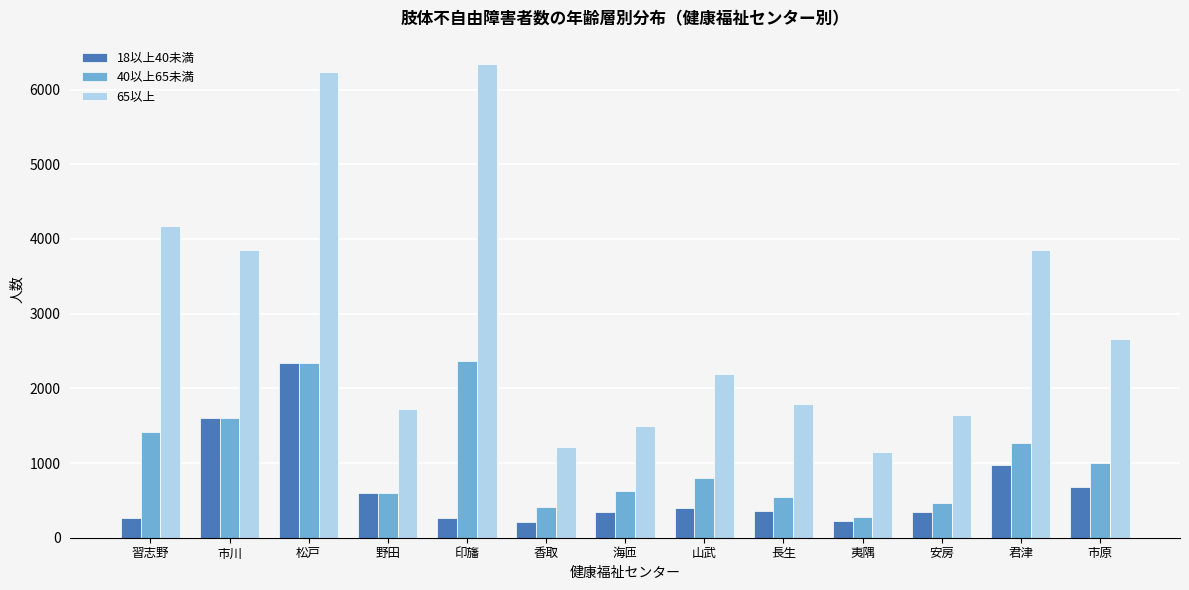

What is the sum of the 40以上65未満 values at 習志野 and 市川?

3021